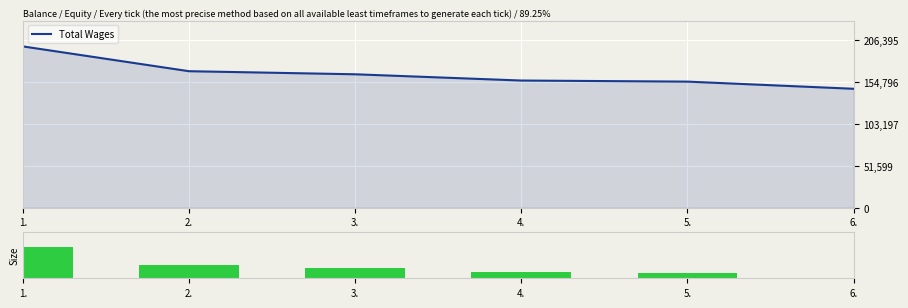

What is the maximum value for Size?

1.0